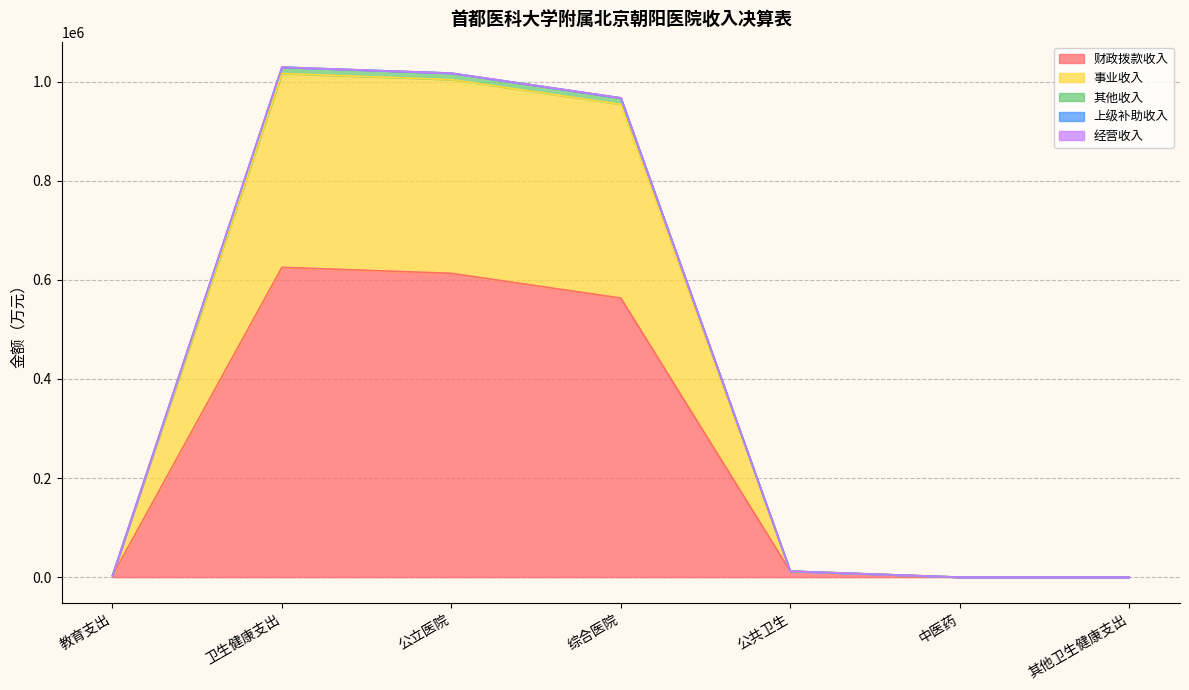

In 其他收入, how many points are lower than both neighbors (excluding endpoints)?

1